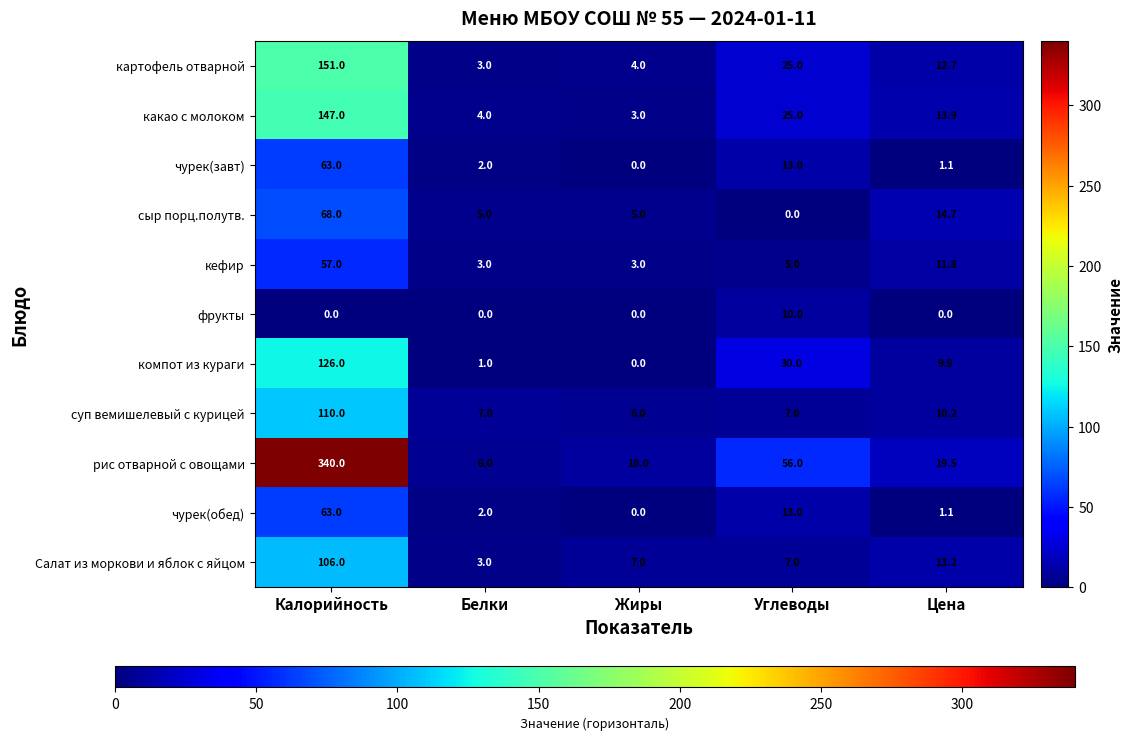

What is the difference between the highest and lowest values at Калорийность?

340.0